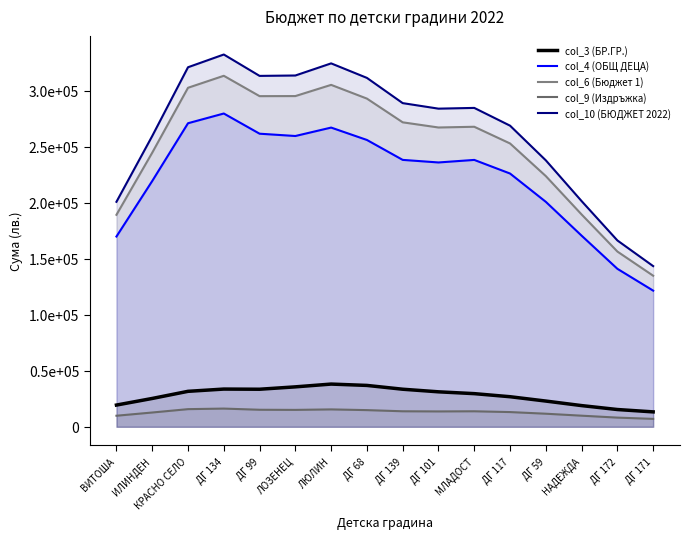

What is the sum of all col_6 (Бюджет 1) values?

4006137.0